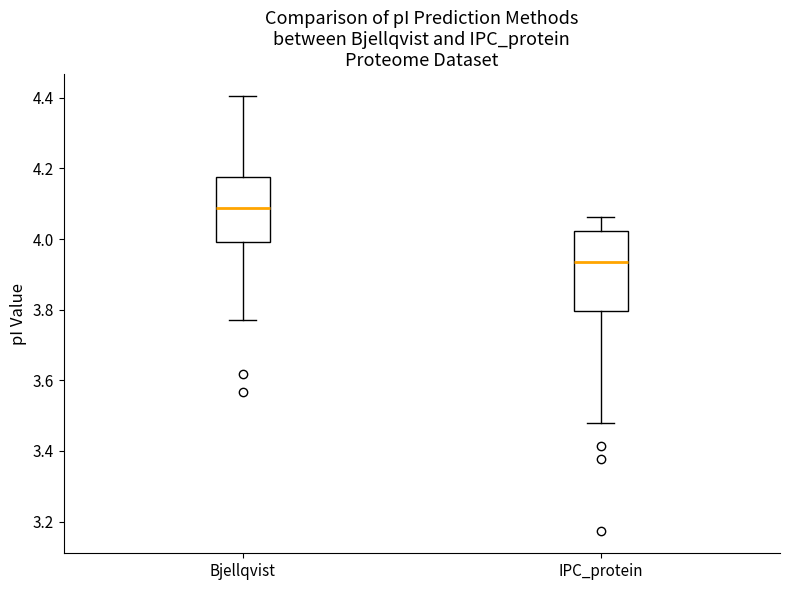

Reading left to right, read every box against the y-axis: the position of its median line, the range the box covers, and the ends of its whiskers. The values are not printed on the chart, so give them approximately, as read against the axis.

Bjellqvist: median 4.08, box 4.00 to 4.18, whiskers 3.78 to 4.40
IPC_protein: median 3.94, box 3.80 to 4.02, whiskers 3.48 to 4.06